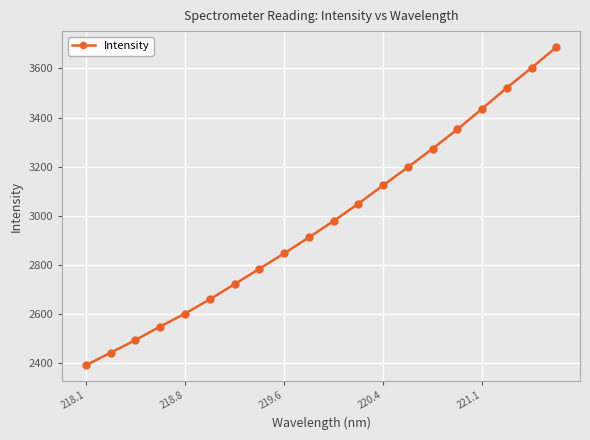

Does the chart display data point markers on the line(s)?

Yes